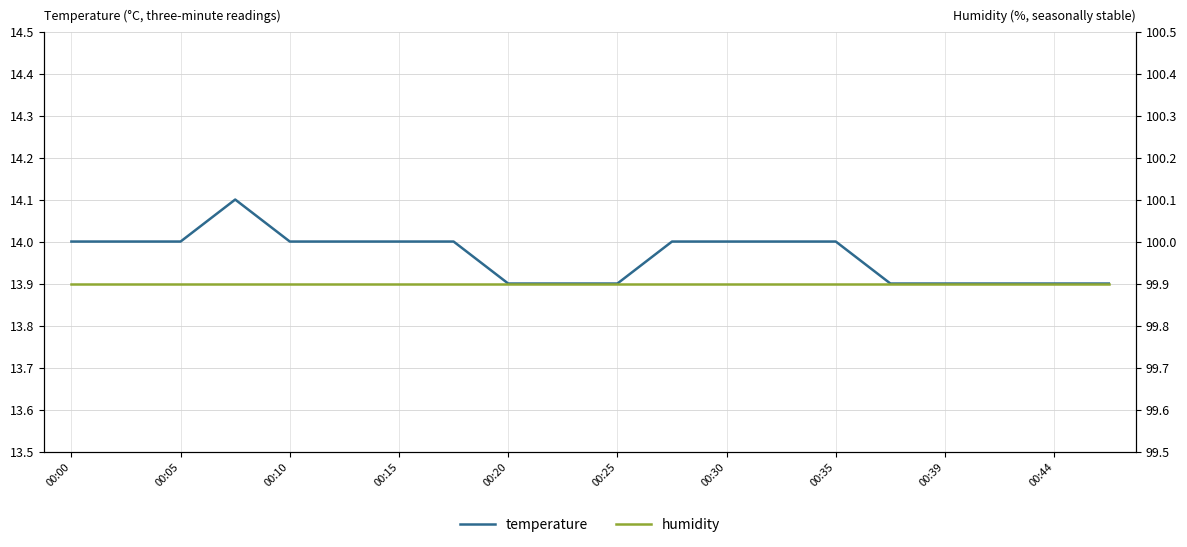

What is the value of the temperature point at the 12th from the left?

14.0